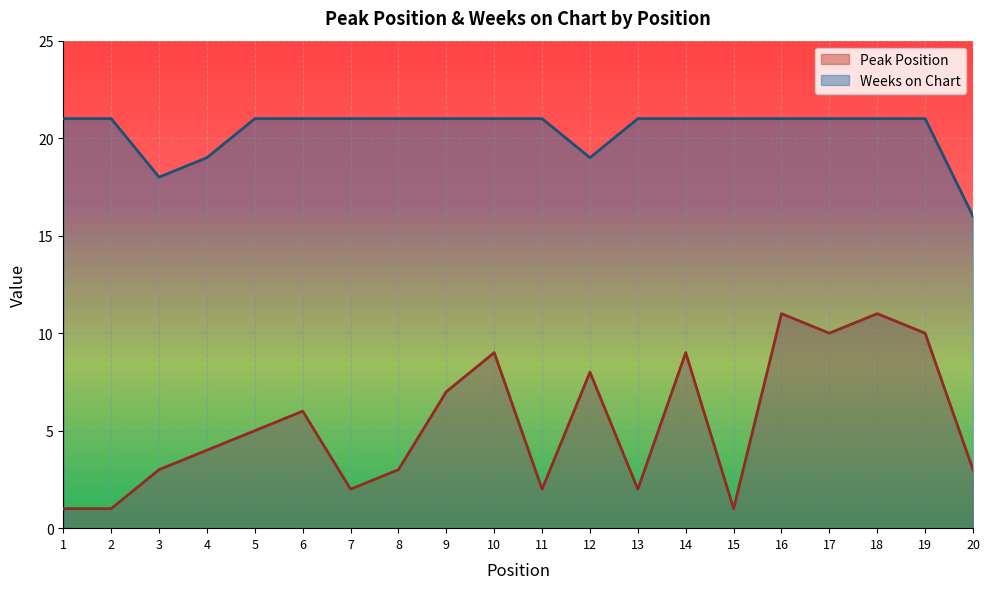

At which category is the sum across all series the highest?

16